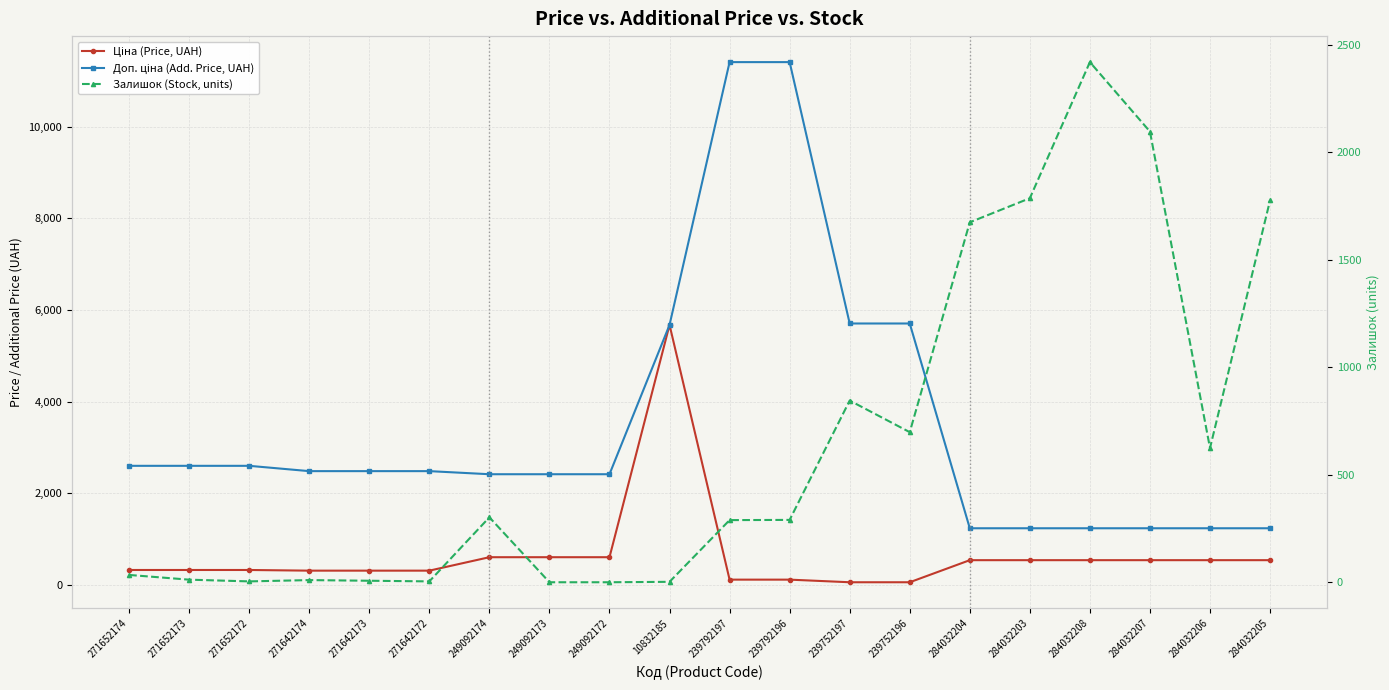

How many data points in Доп. ціна (Add. Price, UAH) are less than 2482?

9